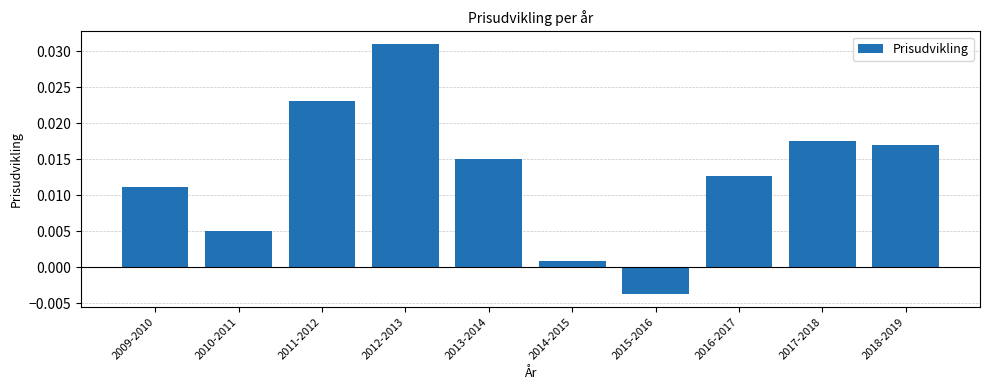

What is the label of the 7th bar from the right?

2012-2013